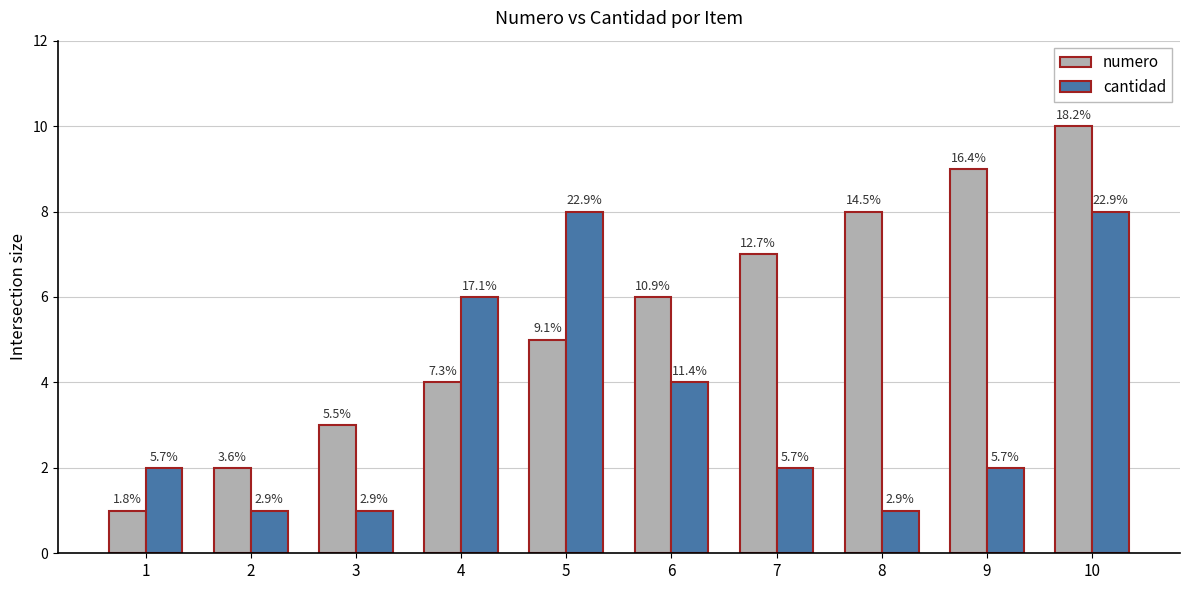

How many groups of bars are there?

10